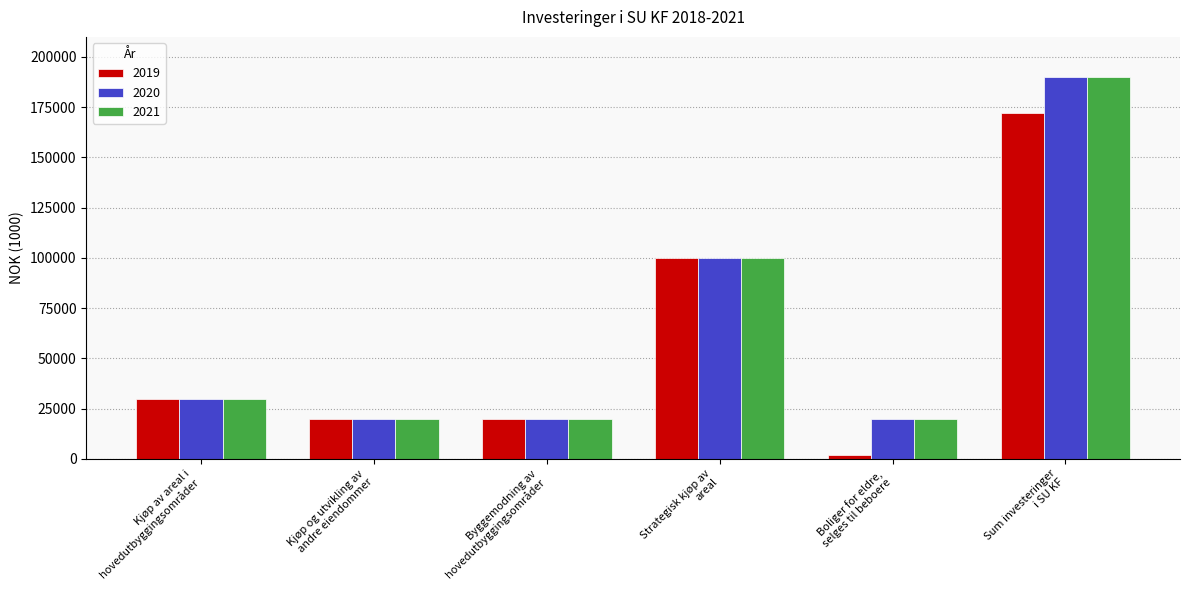

Is the value of 2020 at Kjøp av areal i
hovedutbyggingsområder greater than the value of 2019 at Byggemodning av
hovedutbyggingsområder?

Yes